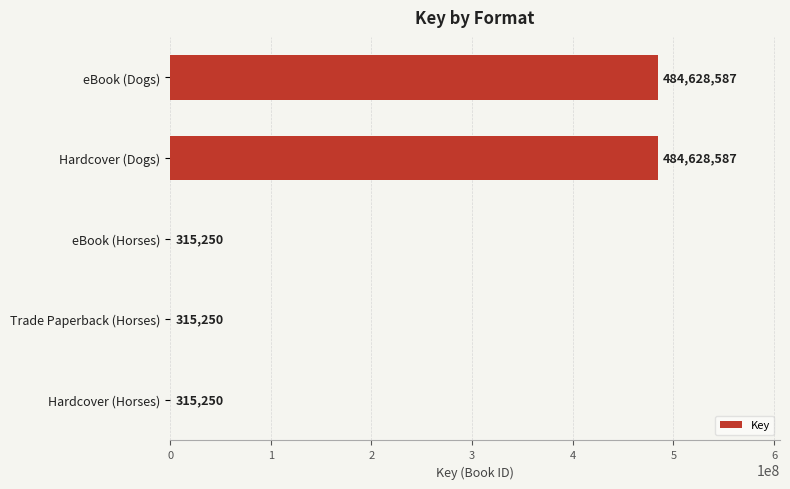

What is the approximate value at eBook (Horses)?

315250